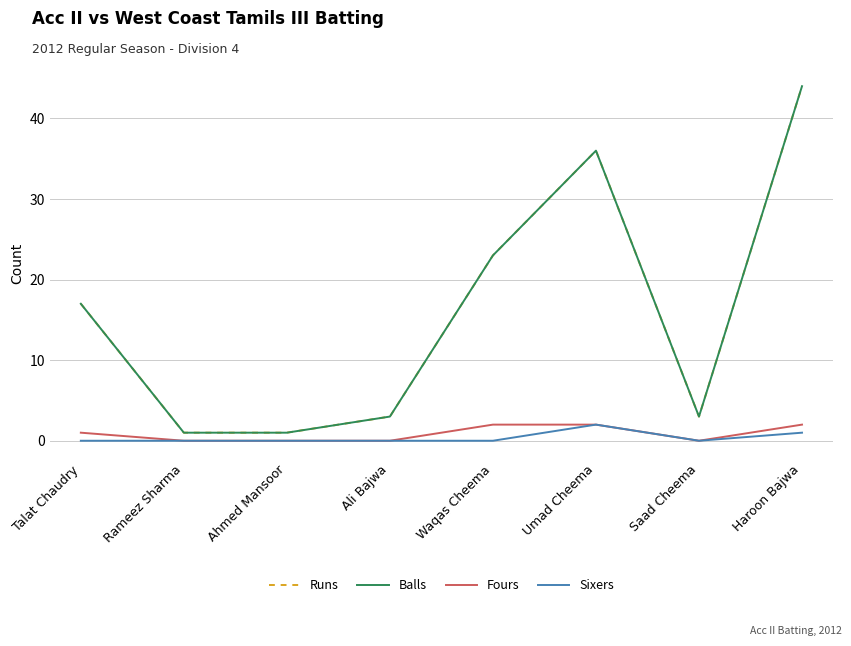

List the series in order of their peak value, highest first.

Runs, Balls, Fours, Sixers